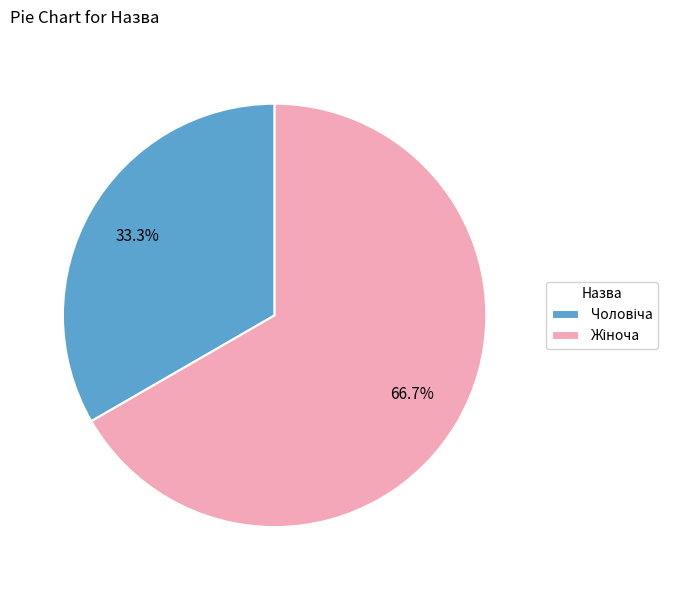

Is there a majority slice in this chart?

Yes